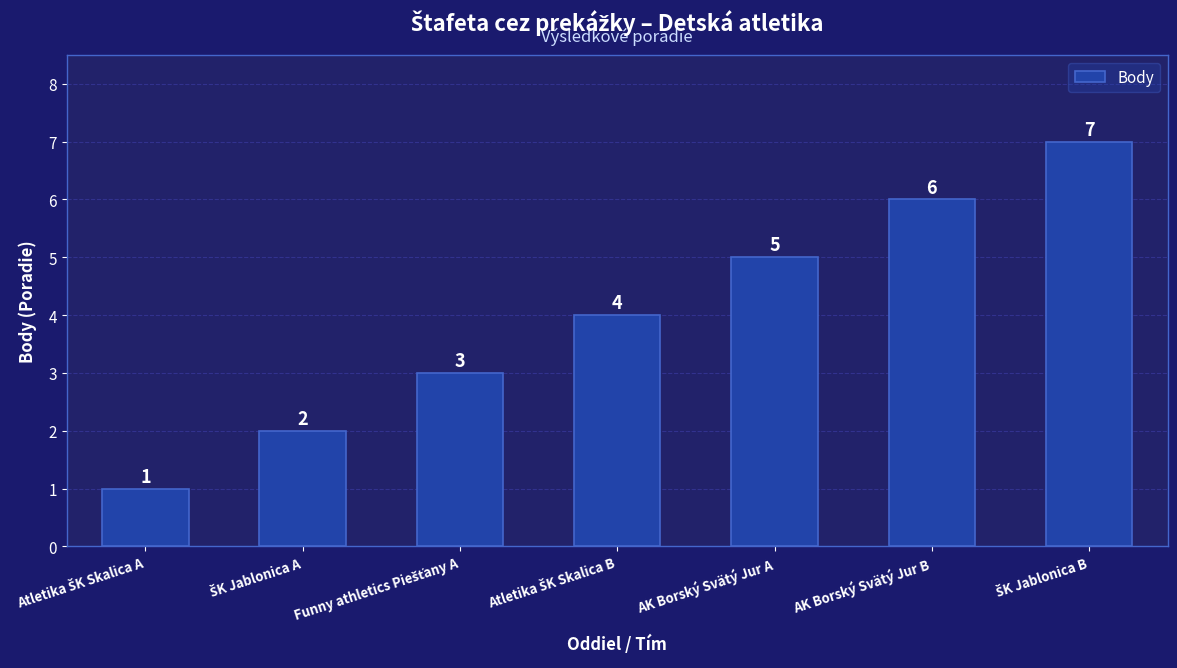

What is the value of the 3rd bar from the left?

3